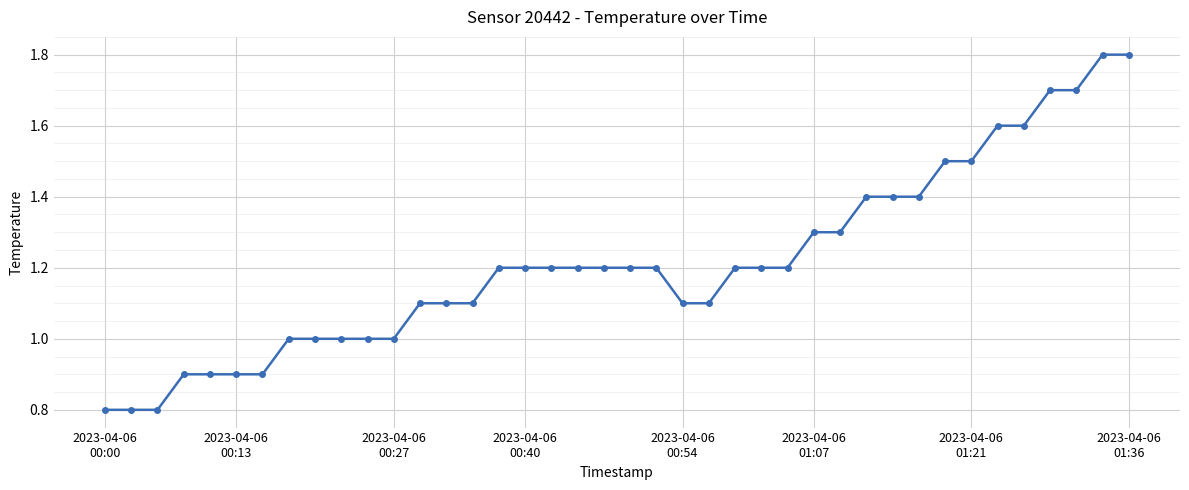

What is the value of the 38th point from the left?

1.7